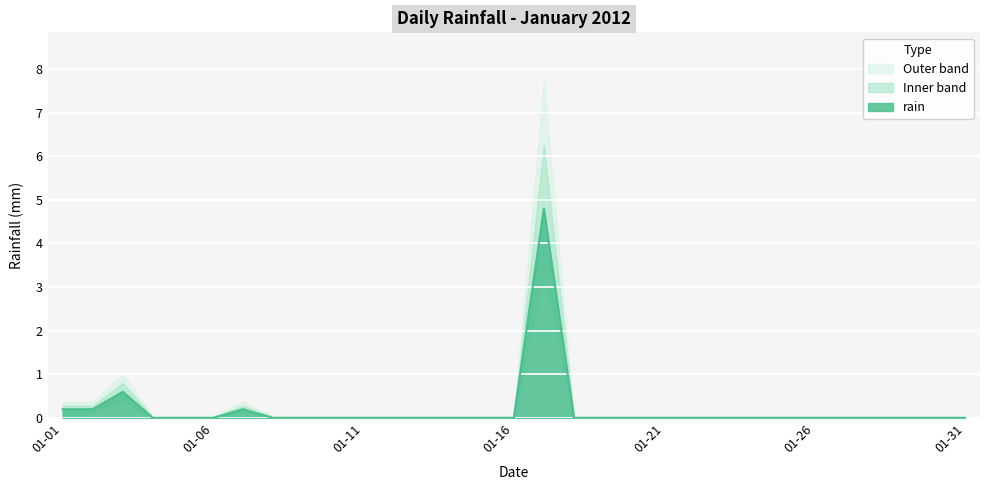

True or false: the data has more than 2 interior local peaks.

True